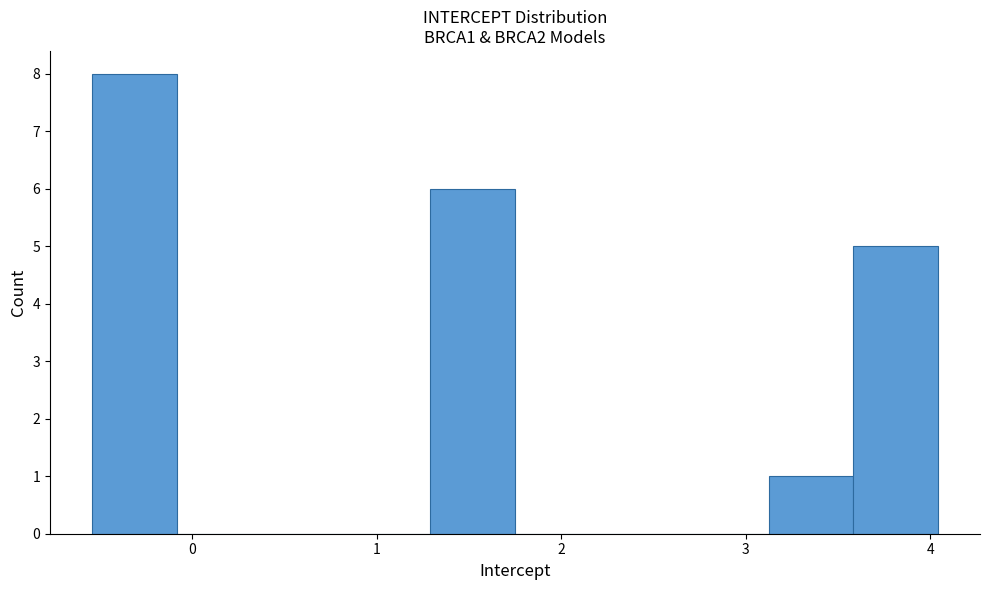

Reading left to right, list every bar in this chart as the range it spans on the x-axis followed by its height. Neither the bar edges nor the heights are printed on the chart, so give them approximately, as read against the axes.

-0.5 to -0.1: 8
-0.1 to 0.4: 0
0.4 to 0.8: 0
0.8 to 1.3: 0
1.3 to 1.8: 6
1.8 to 2.2: 0
2.2 to 2.7: 0
2.7 to 3.1: 0
3.1 to 3.6: 1
3.6 to 4.0: 5